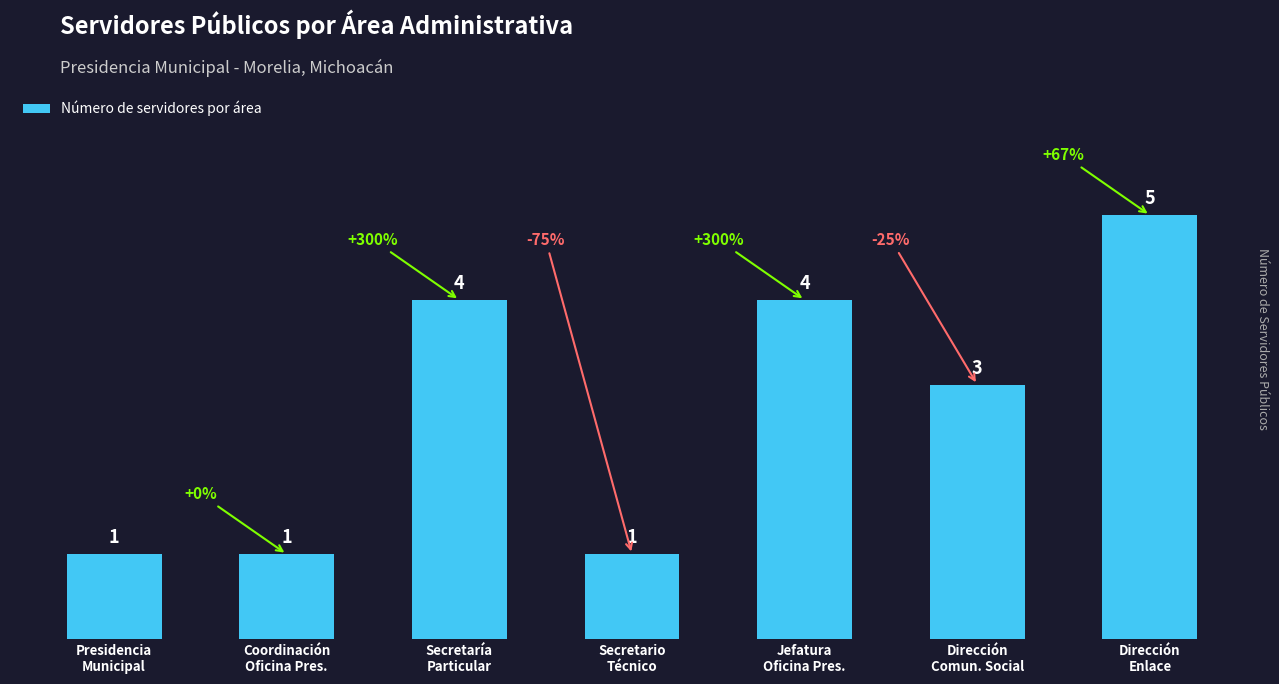

Reading left to right, transcribe all the data shown in this chart.

1	1	4	1	4	3	5